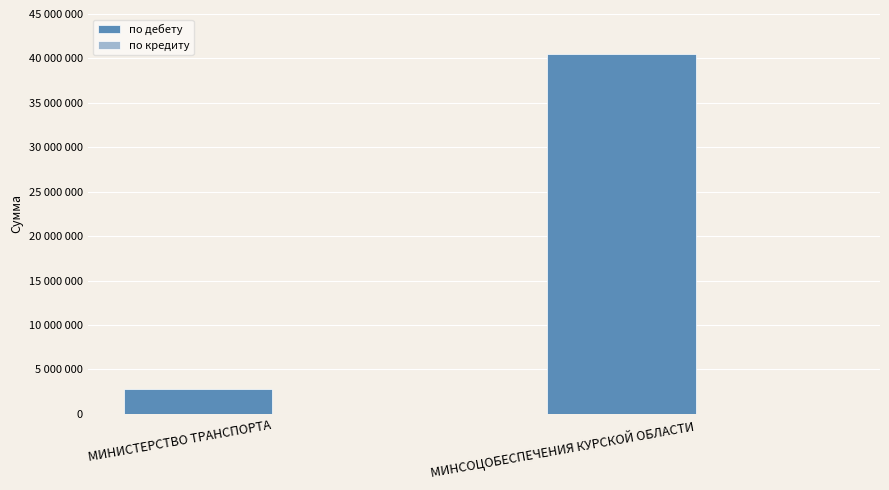

What is the label of the 2nd bar from the left?

МИНСОЦОБЕСПЕЧЕНИЯ КУРСКОЙ ОБЛАСТИ